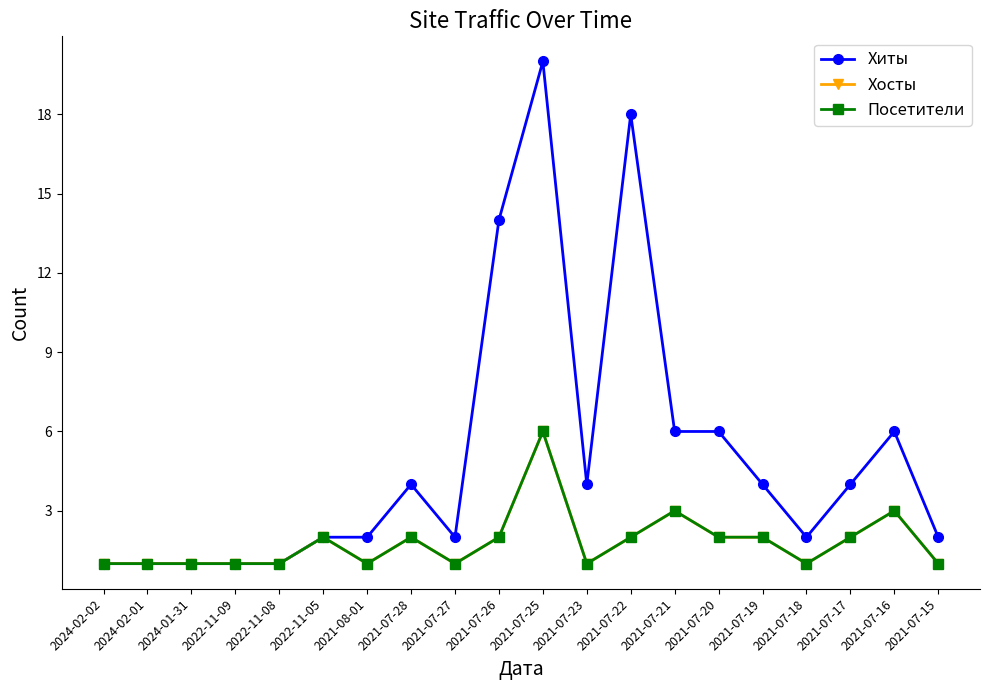

True or false: Хосты and Хиты cross at least once.

False